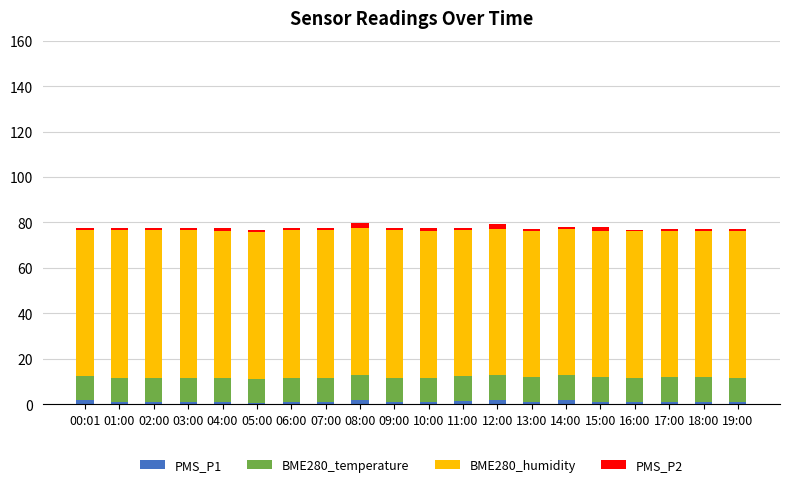

Read the PMS_P1 value at 13:00.

1.0